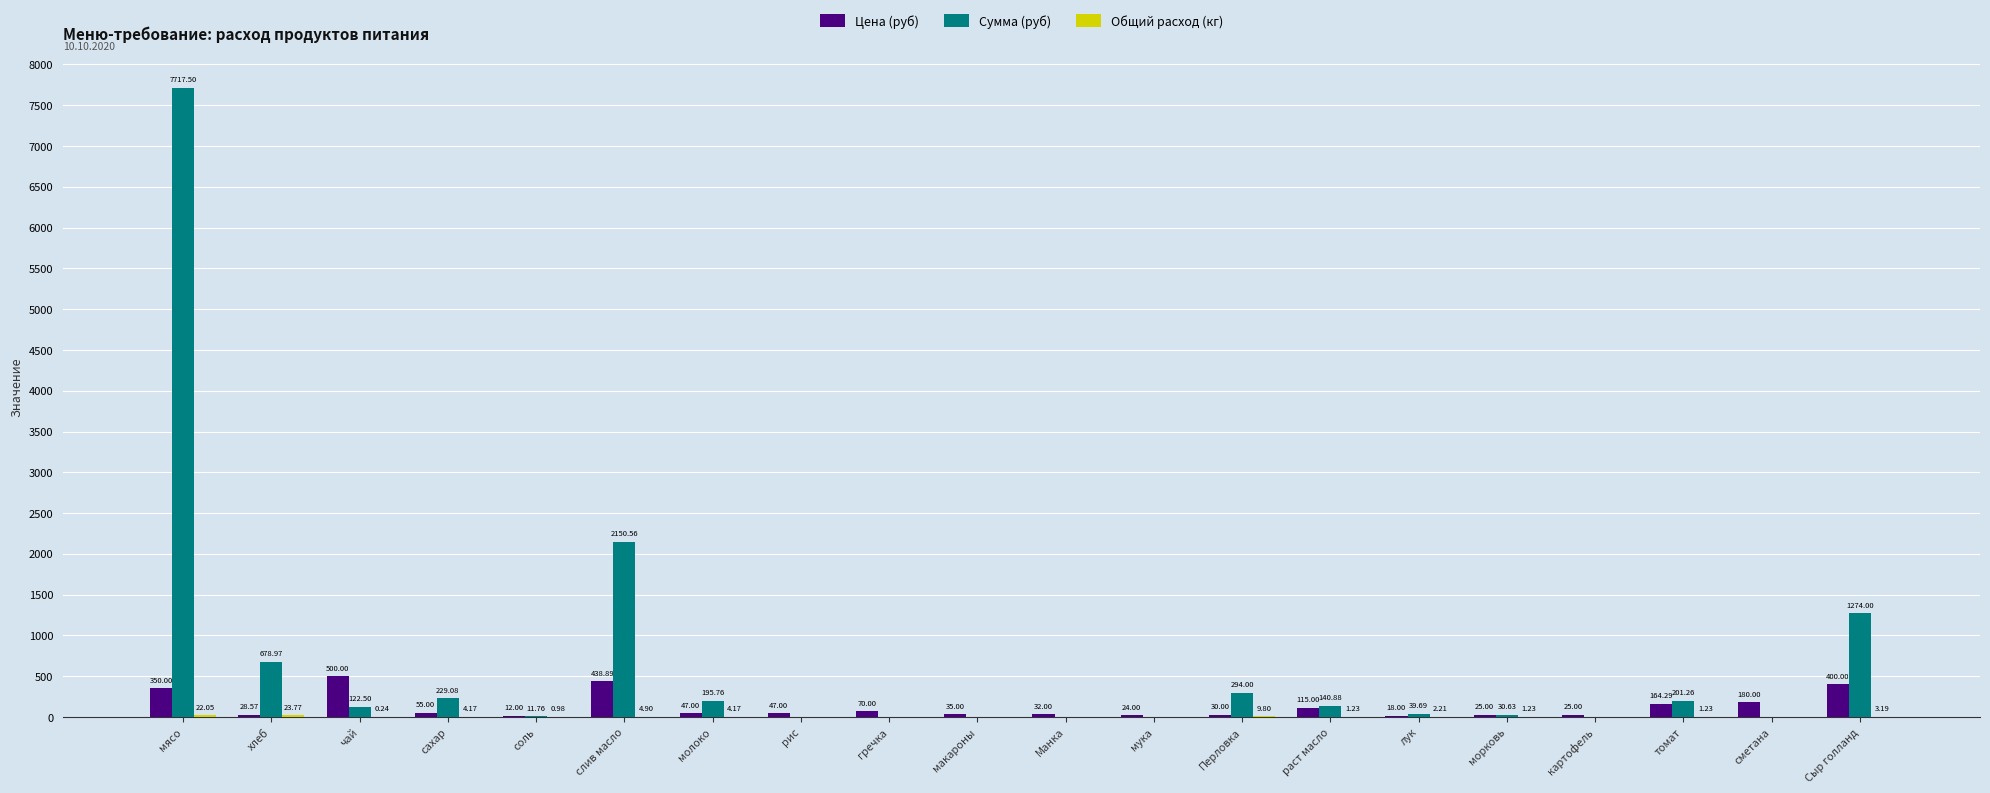

At which category is the sum across all series the highest?

мясо